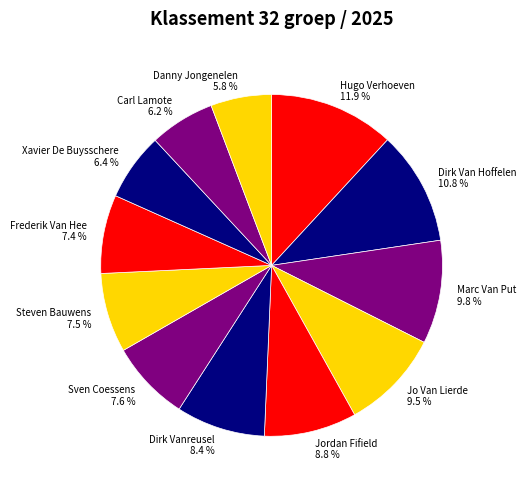

What is the ratio of the value at Jo Van Lierde 9.5 % to the value at Sven Coessens 7.6 %?

1.2